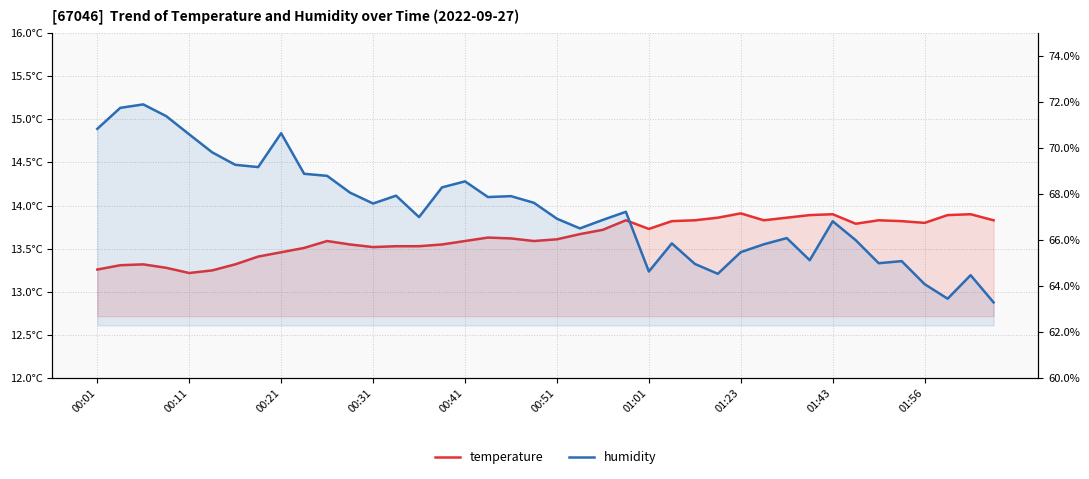

What is the average value of the humidity series?

67.3